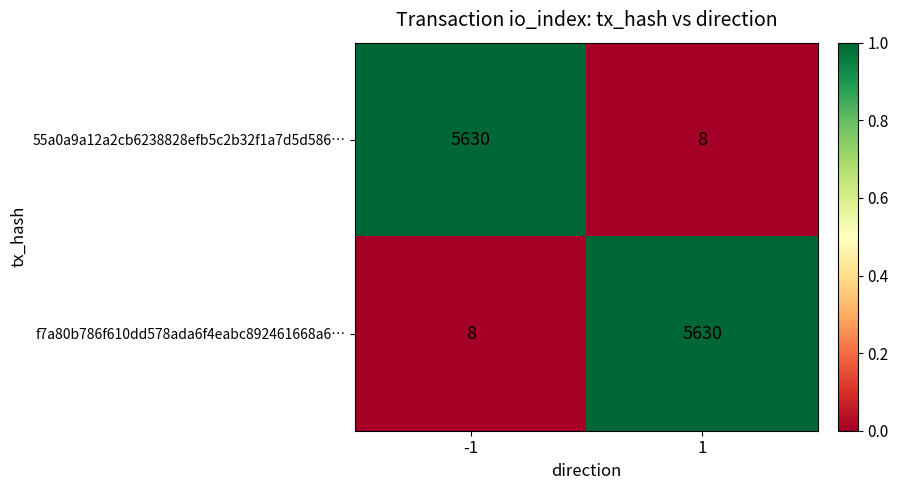

What is the greatest value displayed?

5630